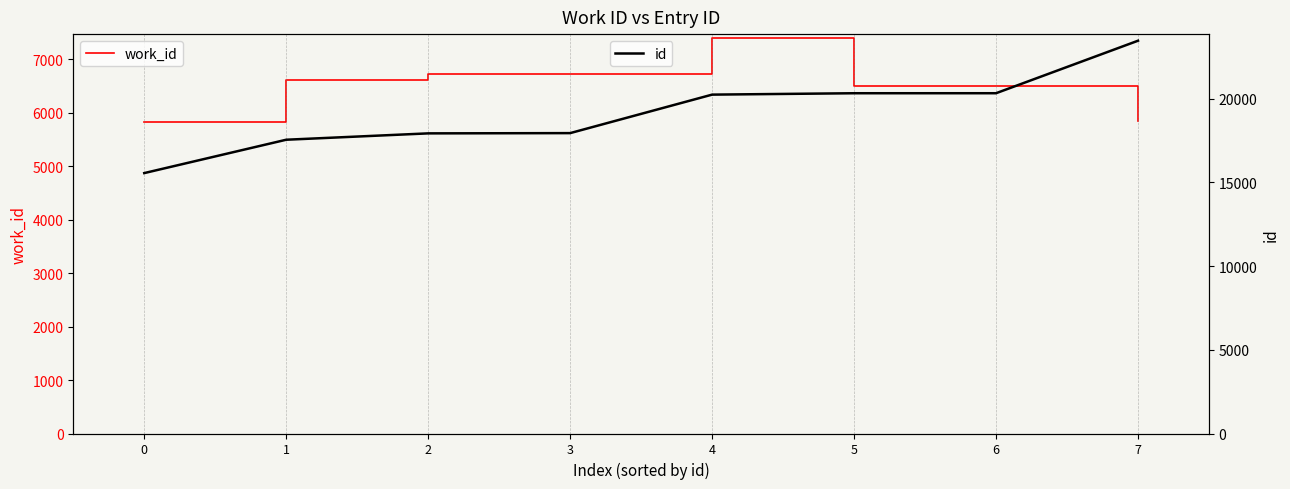

What is the average value of the id series?

19157